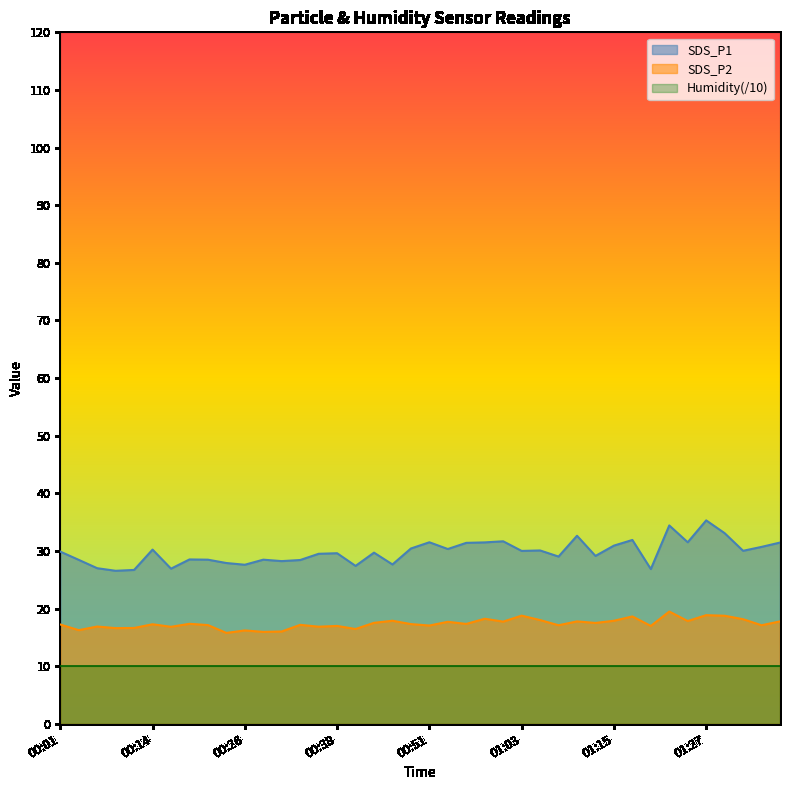

Is it true that SDS_P2 equals 28.3 at 00:01?

False